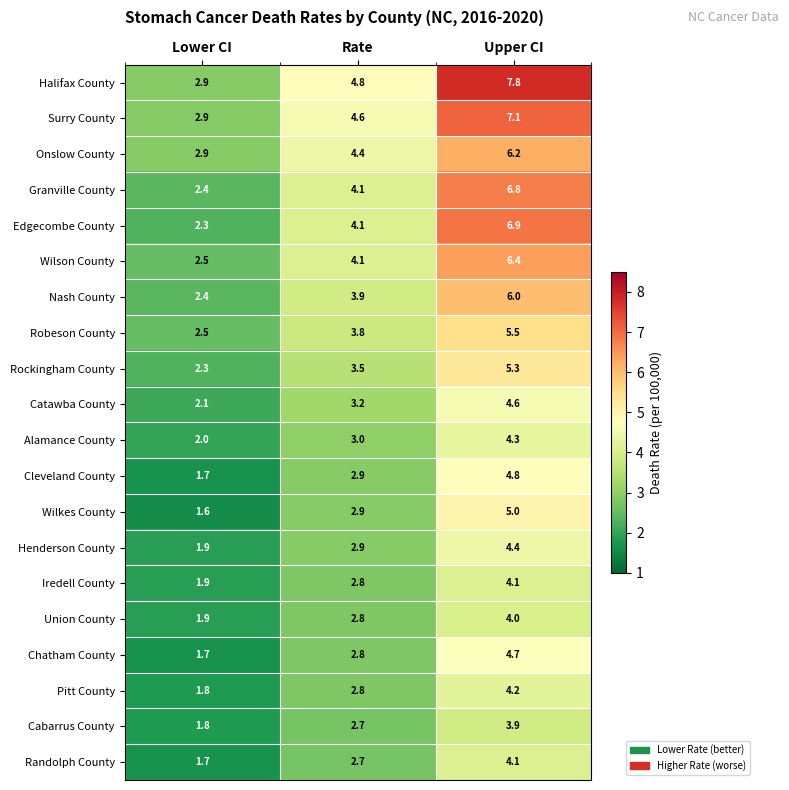

What value does the Chatham County series have at Lower CI?

1.7